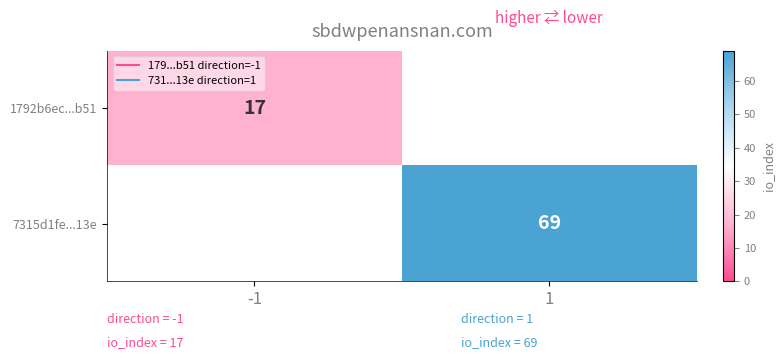

Rank the series at 1 from highest to lowest value.

7315d1fe...13e, 1792b6ec...b51